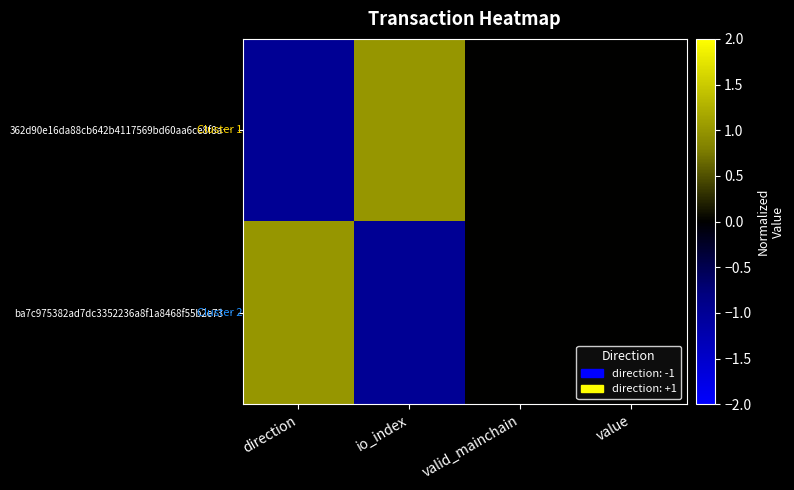

Reading left to right, what are all the values shown in this chart?

362d90e16da88cb642b4117569bd60aa6ce8f8a…: direction=-1	io_index=1	valid_mainchain=0	value=0
ba7c975382ad7dc3352236a8f1a8468f55b2e73…: direction=1	io_index=-1	valid_mainchain=0	value=0